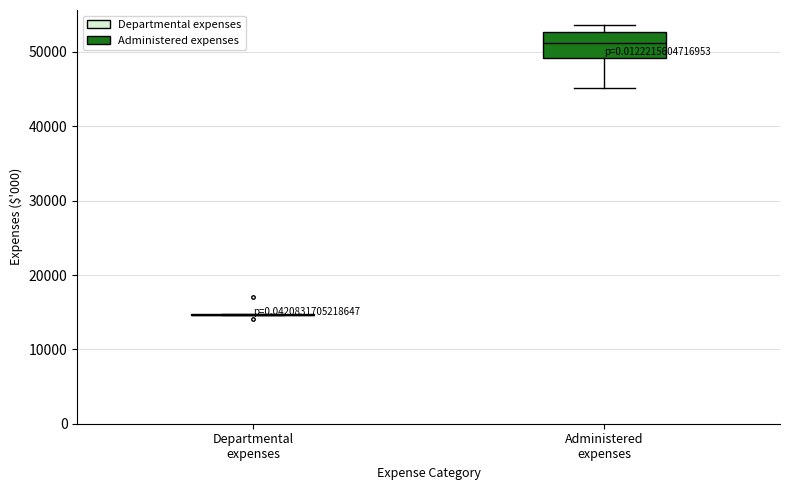

Comparing the boxes themselves (not the whiskers), which one is the tallest?

Administered expenses